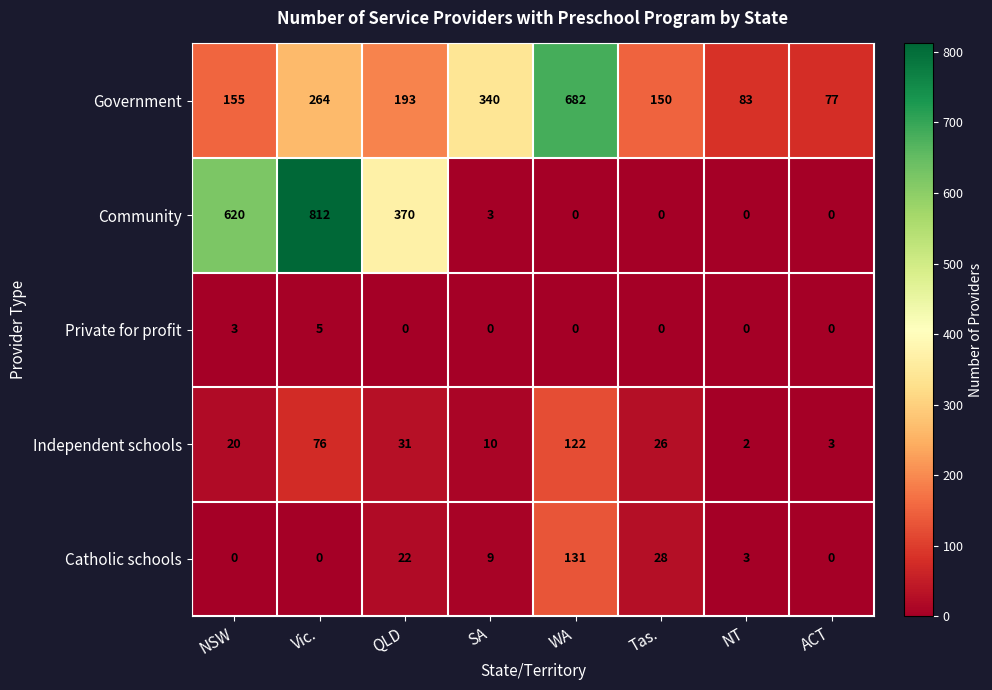

Rank the categories by Government value from highest to lowest.

WA, SA, Vic., QLD, NSW, Tas., NT, ACT